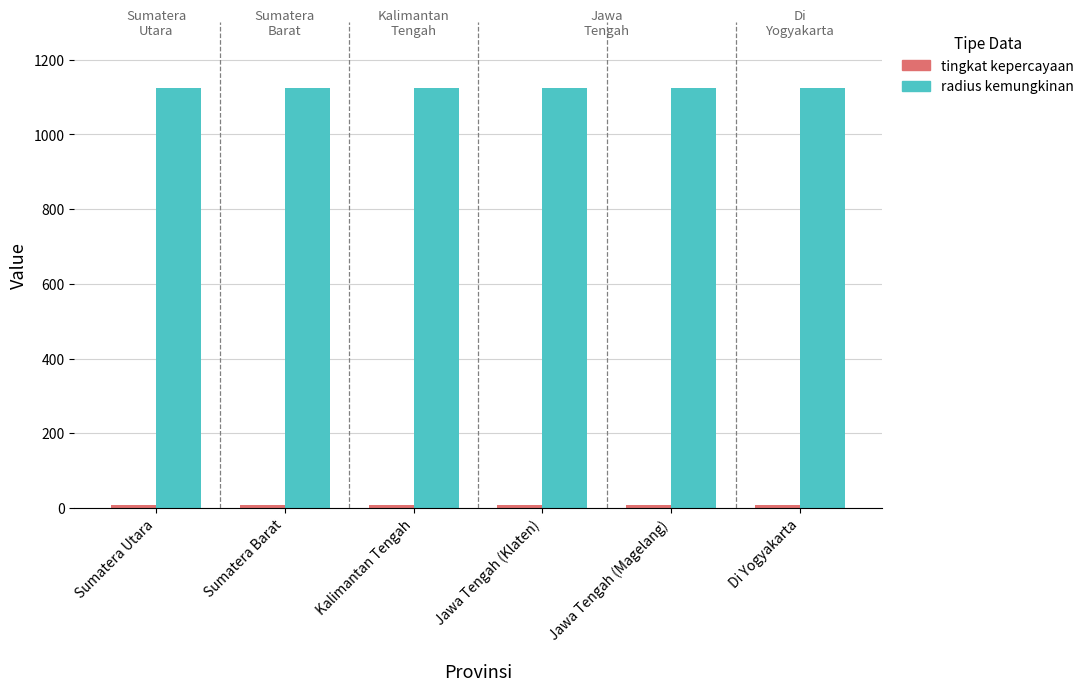

What is the total value across all series at Jawa Tengah (Magelang)?

1133